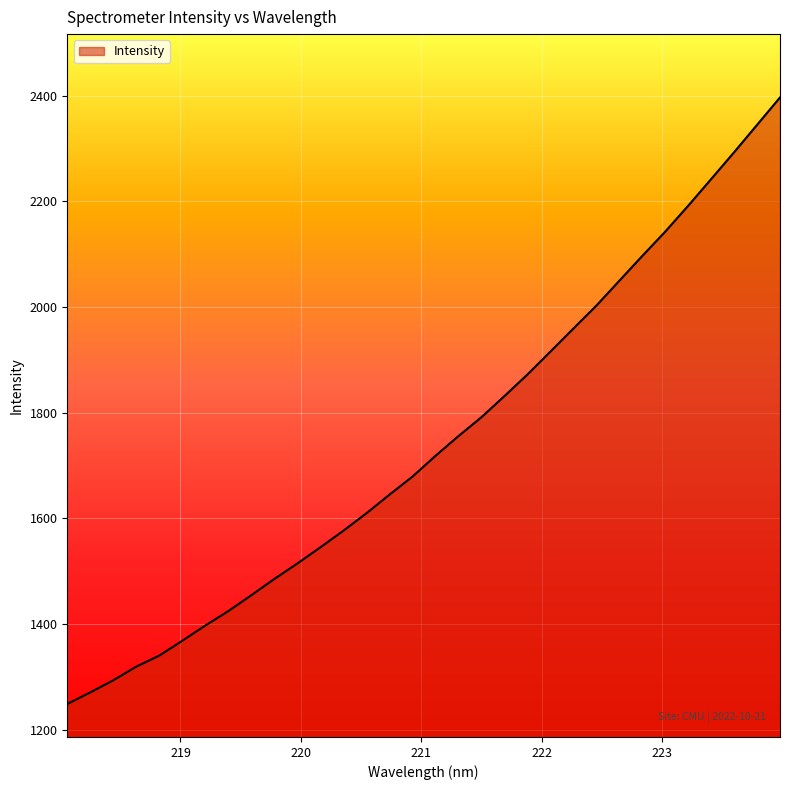

What is the minimum value shown in the chart?

1249.1